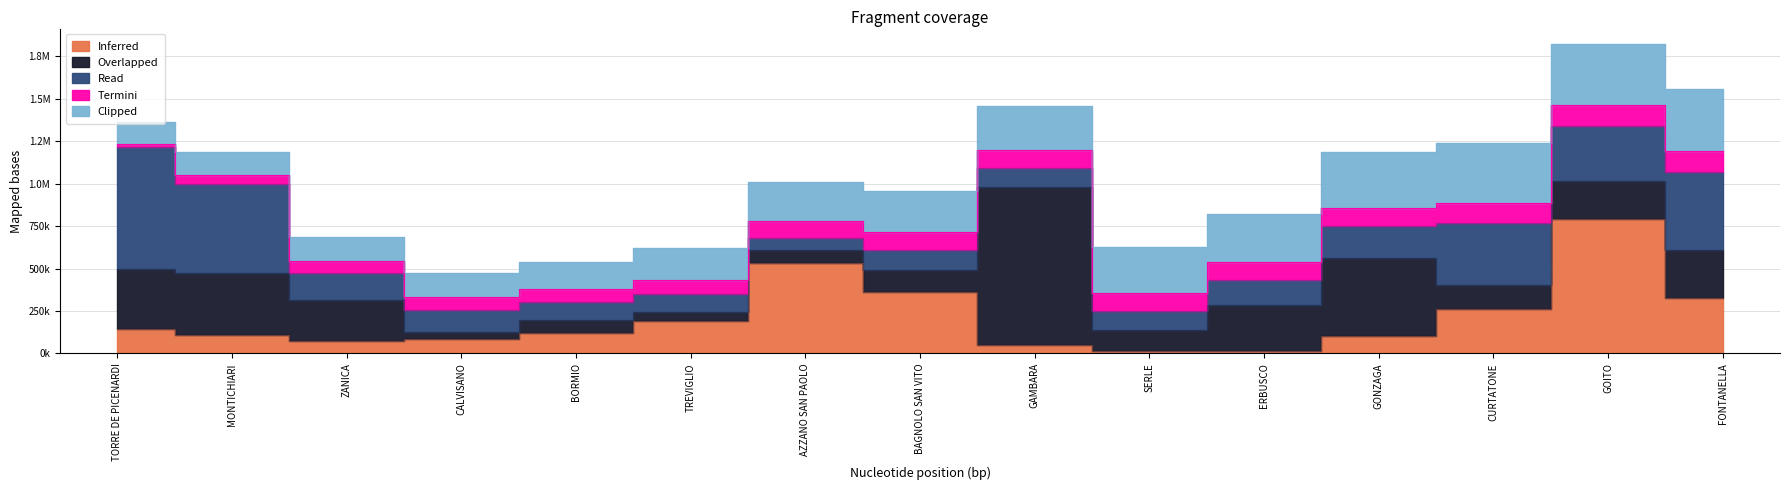

The value of Read at CURTATONE is 361240.0. True or false?

True